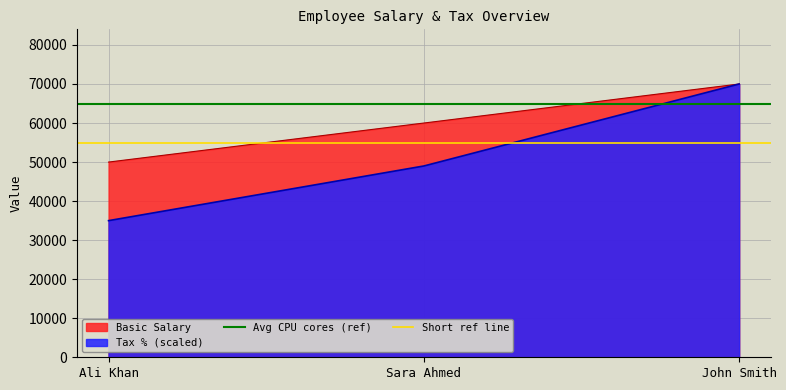

List the labels in order of Basic Salary value, smallest first.

Ali Khan, Sara Ahmed, John Smith